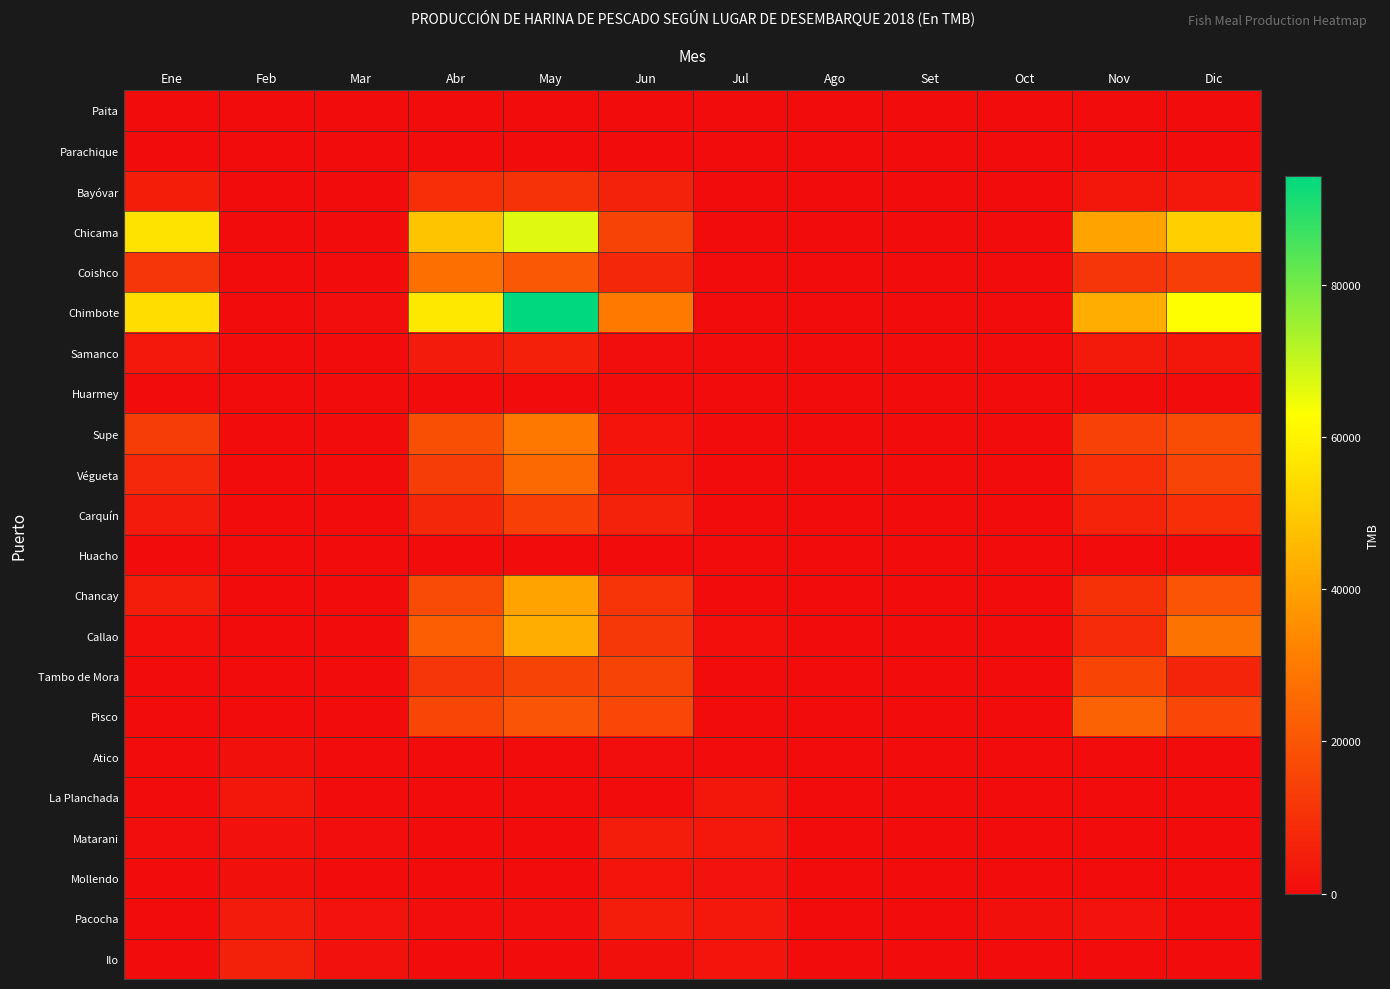

Reading right to left, what are all the values shown in this chart?

Paita: Dic=0.0	Nov=0.0	Oct=0.0	Set=0.0	Ago=0.0	Jul=0.0	Jun=0.0	May=0.0	Abr=0.0	Mar=0.0	Feb=0.0	Ene=0.0
Parachique: Dic=0.0	Nov=0.0	Oct=0.0	Set=0.0	Ago=0.0	Jul=0.0	Jun=0.0	May=0.0	Abr=0.0	Mar=0.0	Feb=0.0	Ene=0.0
Bayóvar: Dic=3420.3	Nov=2874.7	Oct=0.0	Set=0.0	Ago=0.0	Jul=0.0	Jun=6224.4	May=10718.5	Abr=9515.4	Mar=0.0	Feb=0.0	Ene=4662.9
Chicama: Dic=51568.3	Nov=40466.4	Oct=0.0	Set=0.0	Ago=0.0	Jul=0.0	Jun=15000.4	May=66822.6	Abr=48381.5	Mar=0.0	Feb=0.0	Ene=56096.1
Coishco: Dic=13796.5	Nov=11515.8	Oct=0.0	Set=0.0	Ago=0.0	Jul=0.0	Jun=7226.9	May=20760.0	Abr=27039.9	Mar=0.0	Feb=0.0	Ene=11522.8
Chimbote: Dic=62955.6	Nov=42942.7	Oct=0.0	Set=0.0	Ago=0.0	Jul=0.0	Jun=29887.6	May=94387.4	Abr=57493.7	Mar=458.0	Feb=0.0	Ene=54591.6
Samanco: Dic=2715.3	Nov=3750.0	Oct=0.0	Set=0.0	Ago=0.0	Jul=0.0	Jun=431.2	May=5646.4	Abr=4214.0	Mar=0.0	Feb=0.0	Ene=3186.2
Huarmey: Dic=0.0	Nov=0.0	Oct=0.0	Set=0.0	Ago=0.0	Jul=0.0	Jun=0.0	May=0.0	Abr=0.0	Mar=0.0	Feb=0.0	Ene=0.0
Supe: Dic=17826.8	Nov=14421.9	Oct=0.0	Set=0.0	Ago=0.0	Jul=0.0	Jun=2053.3	May=29610.1	Abr=18271.3	Mar=0.0	Feb=0.0	Ene=13348.4
Végueta: Dic=15314.1	Nov=9526.2	Oct=0.0	Set=0.0	Ago=0.0	Jul=0.0	Jun=2718.8	May=25216.3	Abr=13476.5	Mar=0.0	Feb=0.0	Ene=7583.7
Carquín: Dic=9764.5	Nov=6414.3	Oct=0.0	Set=0.0	Ago=0.0	Jul=0.0	Jun=5920.8	May=14377.7	Abr=7435.8	Mar=0.0	Feb=0.0	Ene=4065.3
Huacho: Dic=0.0	Nov=0.0	Oct=0.0	Set=0.0	Ago=0.0	Jul=0.0	Jun=0.0	May=0.0	Abr=0.0	Mar=0.0	Feb=0.0	Ene=0.0
Chancay: Dic=19730.5	Nov=9961.1	Oct=0.0	Set=0.0	Ago=0.0	Jul=0.0	Jun=10884.7	May=40401.4	Abr=17316.0	Mar=0.0	Feb=0.0	Ene=4440.5
Callao: Dic=28168.8	Nov=8418.8	Oct=0.0	Set=0.0	Ago=0.0	Jul=835.3	Jun=11672.1	May=43066.3	Abr=22533.7	Mar=46.2	Feb=0.0	Ene=861.6
Tambo de Mora: Dic=6599.1	Nov=15553.5	Oct=0.0	Set=0.0	Ago=0.0	Jul=0.0	Jun=15014.8	May=15216.0	Abr=11419.8	Mar=0.0	Feb=0.0	Ene=0.0
Pisco: Dic=16160.0	Nov=23765.5	Oct=0.0	Set=0.0	Ago=73.6	Jul=0.0	Jun=16101.3	May=19950.2	Abr=15835.7	Mar=0.0	Feb=0.0	Ene=0.0
Atico: Dic=0.0	Nov=0.0	Oct=0.0	Set=0.0	Ago=0.0	Jul=254.3	Jun=534.2	May=0.0	Abr=0.0	Mar=0.0	Feb=1239.8	Ene=206.1
La Planchada: Dic=0.0	Nov=0.0	Oct=1.9	Set=0.0	Ago=36.9	Jul=2700.3	Jun=287.0	May=0.0	Abr=0.0	Mar=9.6	Feb=2743.3	Ene=95.0
Matarani: Dic=0.0	Nov=0.0	Oct=0.0	Set=0.0	Ago=27.2	Jul=3195.7	Jun=4602.5	May=0.0	Abr=0.0	Mar=589.1	Feb=1434.0	Ene=369.6
Mollendo: Dic=0.0	Nov=0.0	Oct=0.0	Set=0.0	Ago=6.9	Jul=1911.6	Jun=2415.9	May=0.0	Abr=0.0	Mar=0.0	Feb=1183.2	Ene=0.0
Pacocha: Dic=0.0	Nov=1994.5	Oct=1207.5	Set=0.0	Ago=183.6	Jul=3319.2	Jun=4483.4	May=713.7	Abr=423.7	Mar=2017.0	Feb=4202.9	Ene=177.3
Ilo: Dic=0.0	Nov=0.0	Oct=0.0	Set=0.0	Ago=0.0	Jul=2047.1	Jun=1078.2	May=0.0	Abr=309.2	Mar=1701.3	Feb=5752.1	Ene=258.4